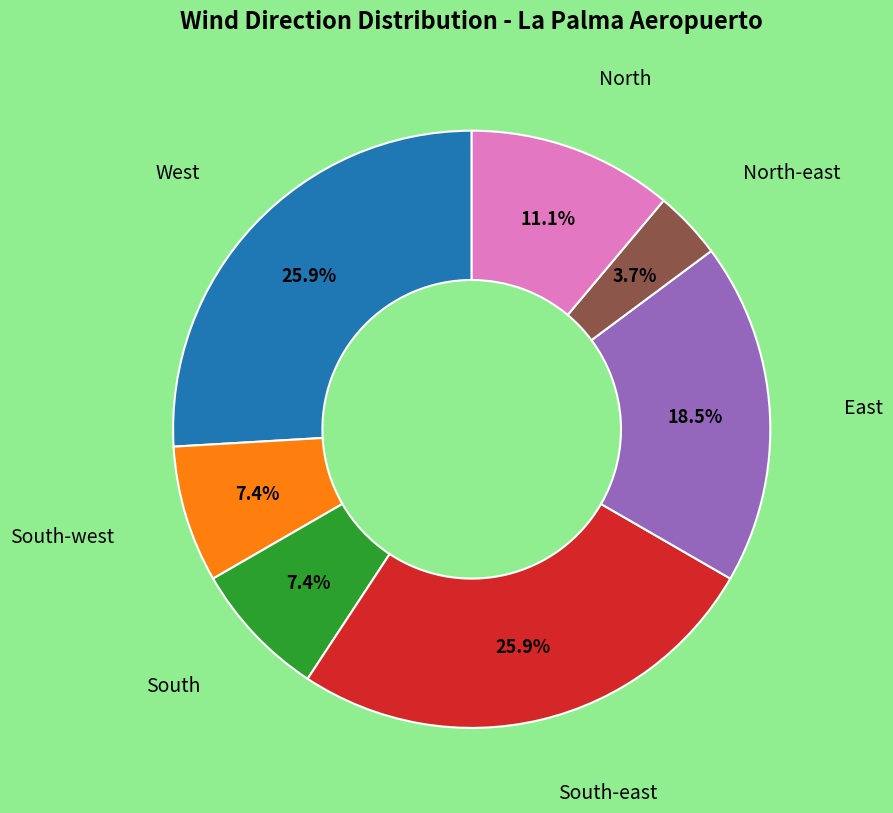

Is there a majority slice in this chart?

No